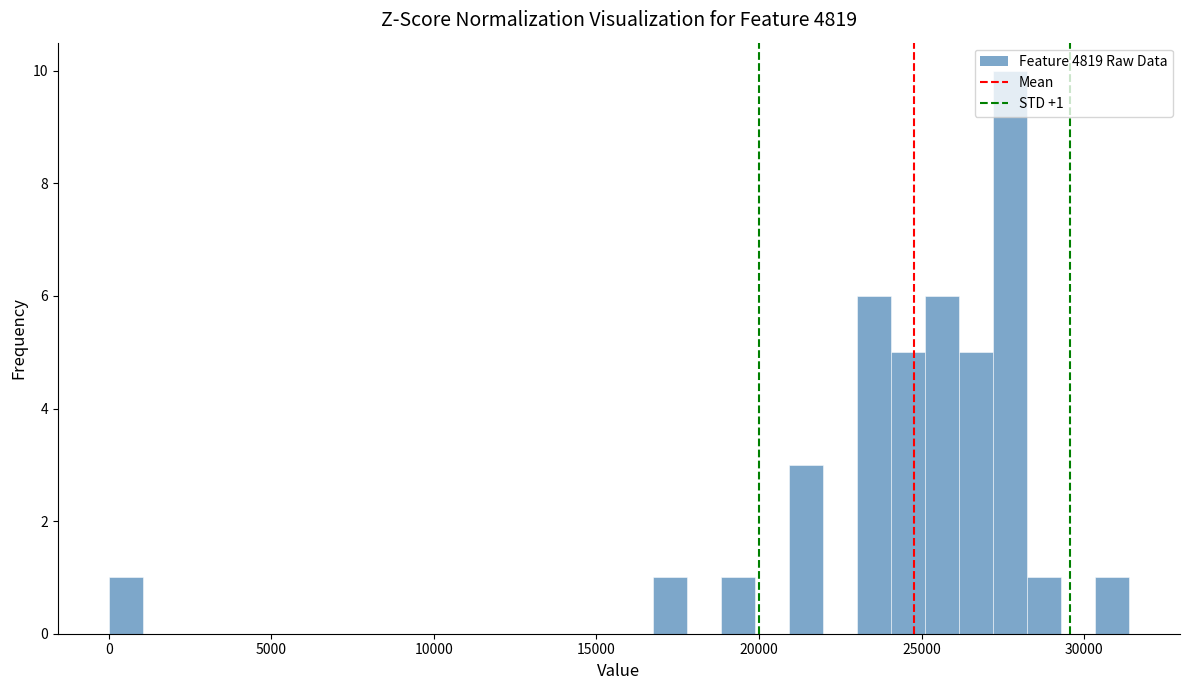

Around what value on the x-axis is the tallest bar? Give the approximate position of its centre, as read against the axis.

27500